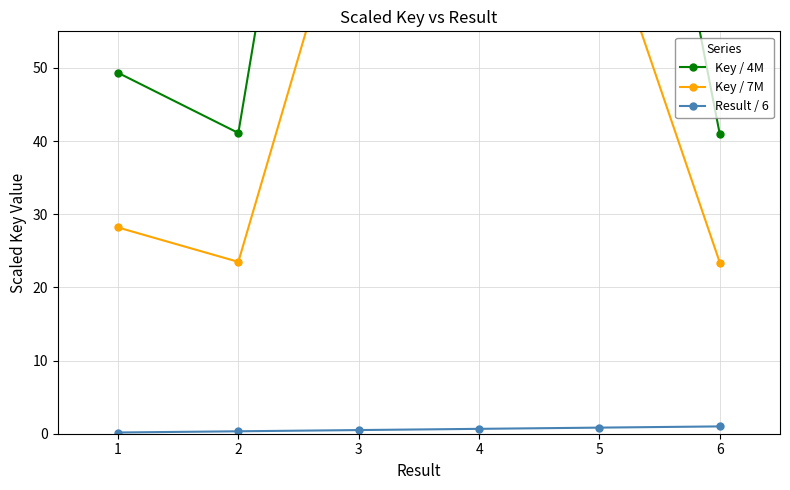

True or false: Key / 7M and Result / 6 intersect in this chart.

False